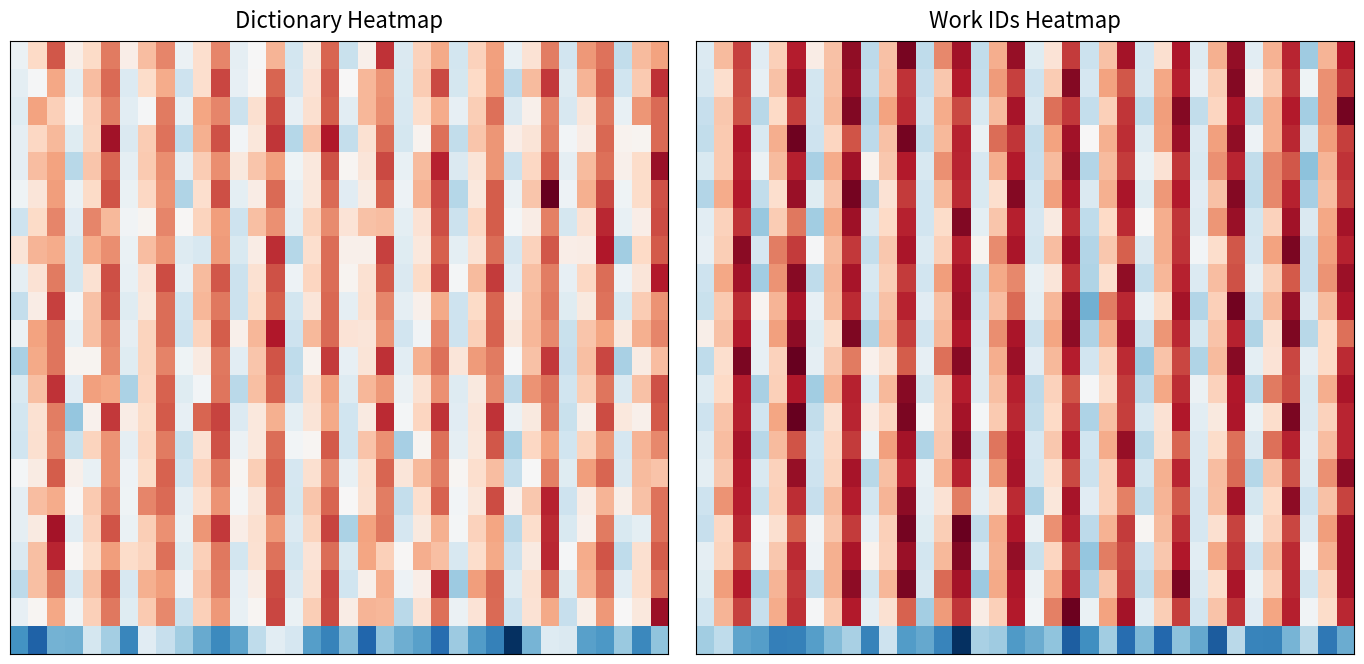

What is the minimum value shown in the chart?

3045.5